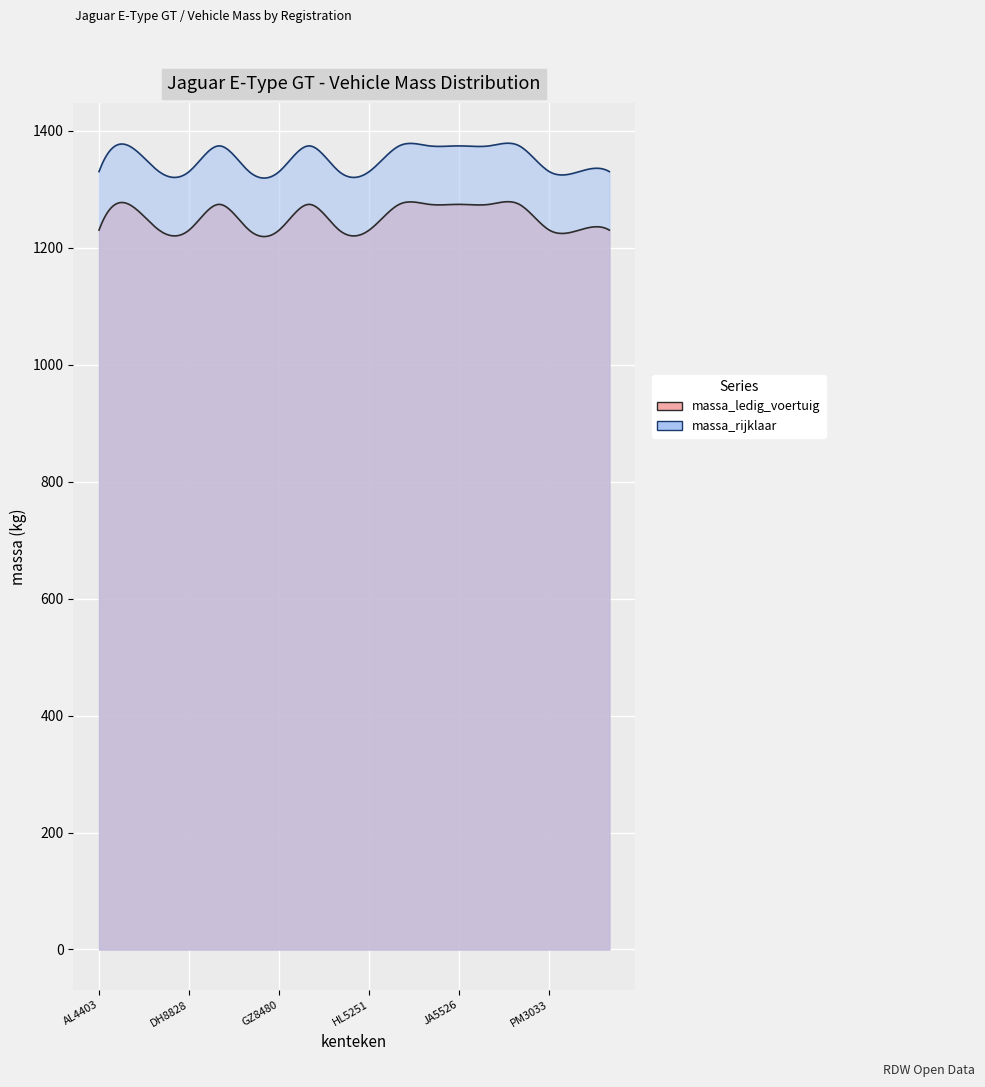

What is the sum of the massa_rijklaar values at AL7992 and DZ3962?

2748